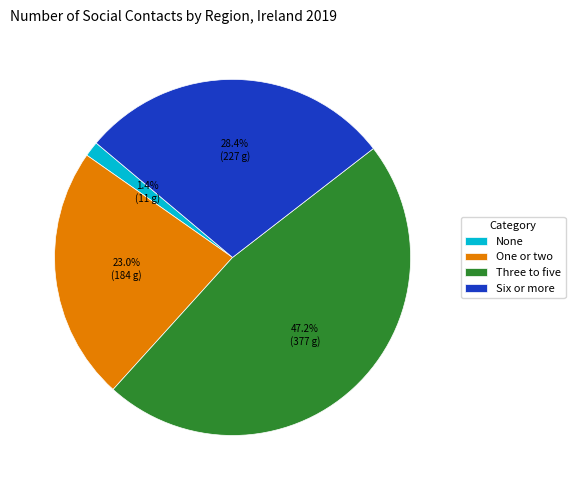

To the nearest percent, what is the difference between the largest and smallest slice percentages?

46%